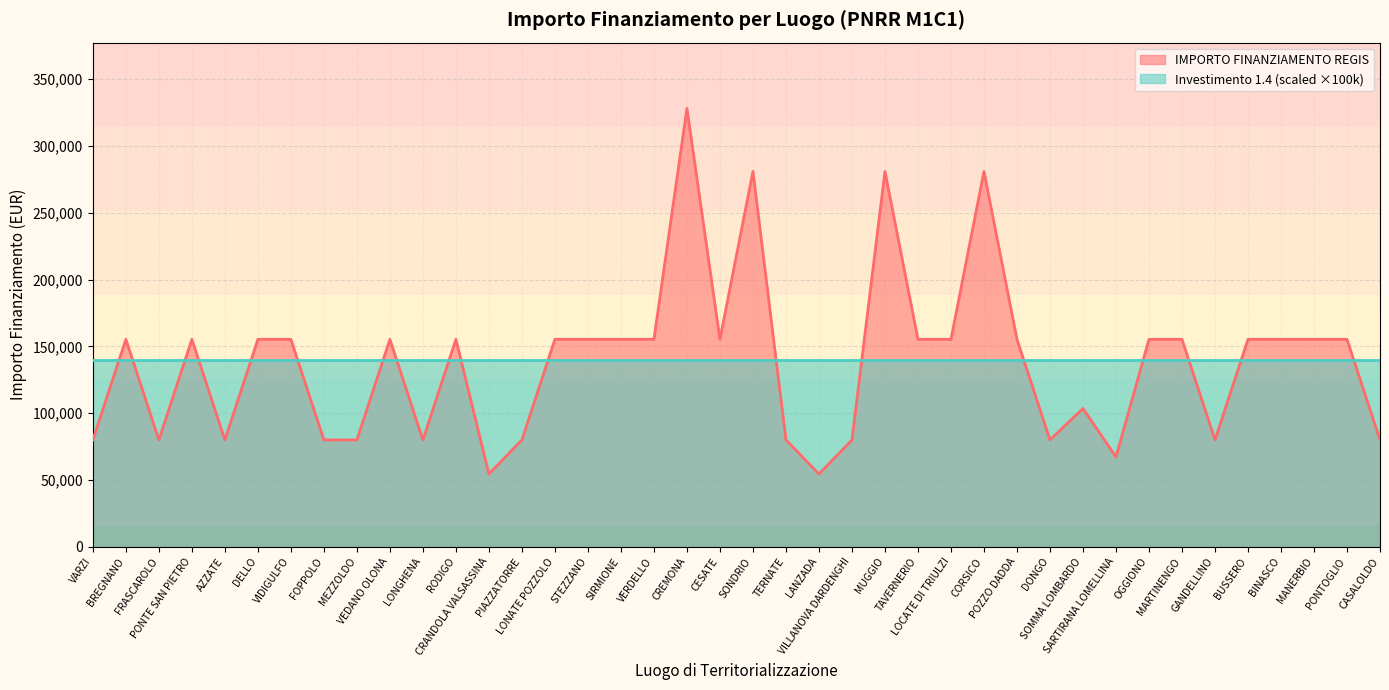

At which category does the chart reach its peak across all series?

CREMONA